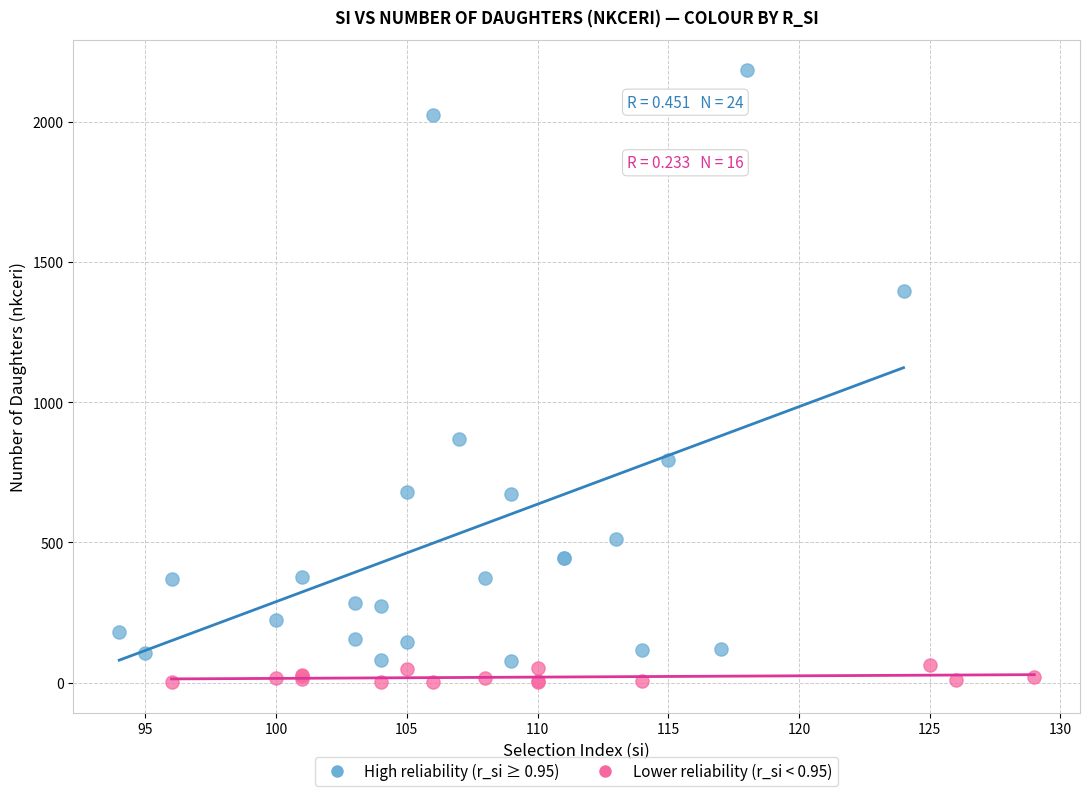

Which series has the widest spread of Y values?

High reliability (r_si ≥ 0.95)